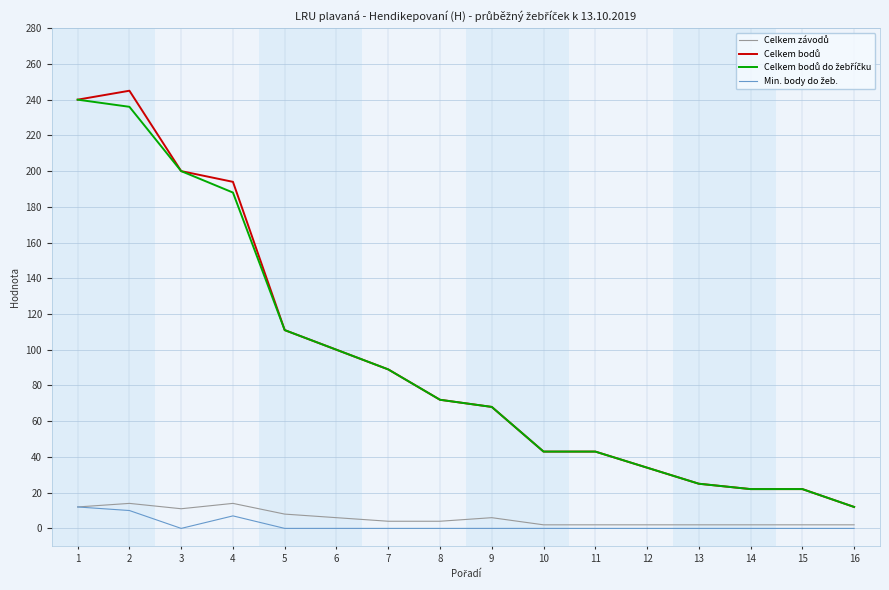

What is the value of the Celkem bodů point at the 3rd from the left?

200